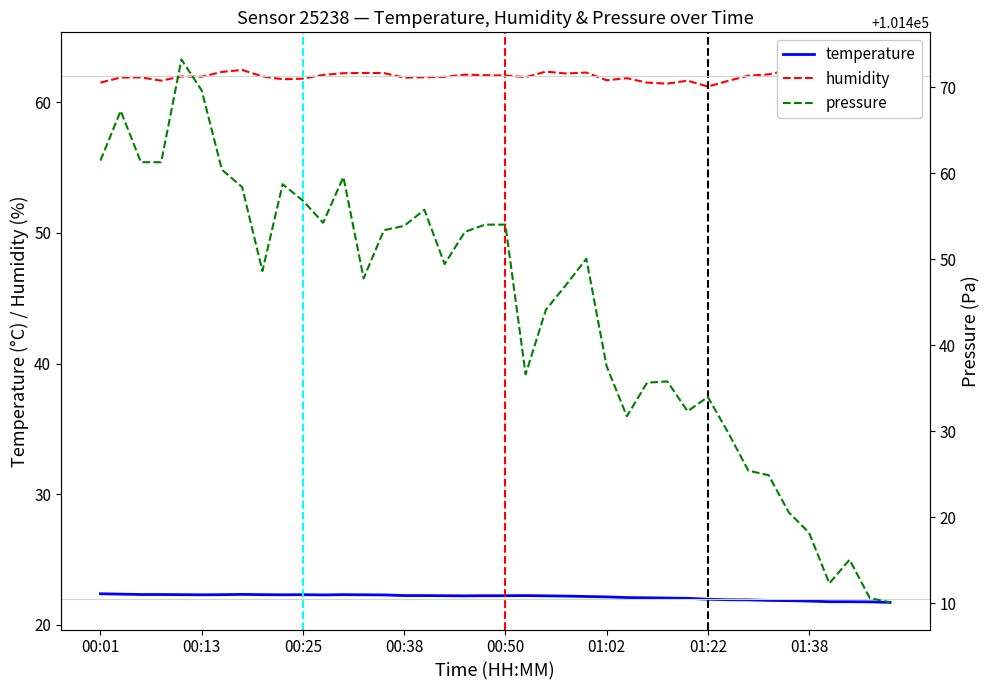

The temperature series shows 37.1 at 00:50. True or false?

False